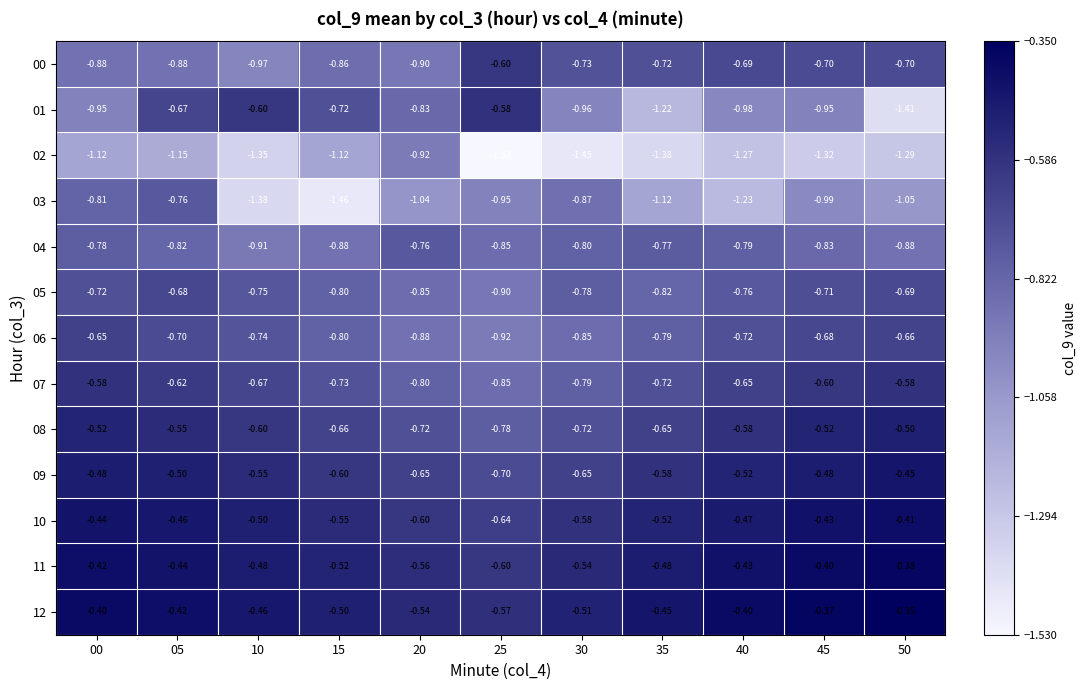

At which category is the sum across all series the highest?

05